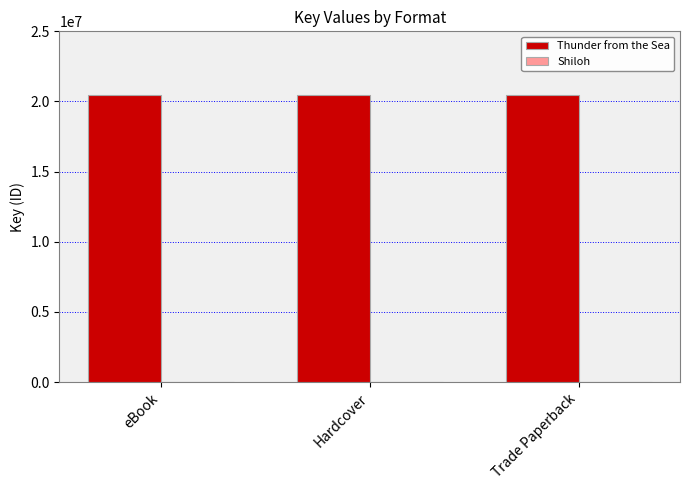

Which series has the largest total across all categories?

Thunder from the Sea